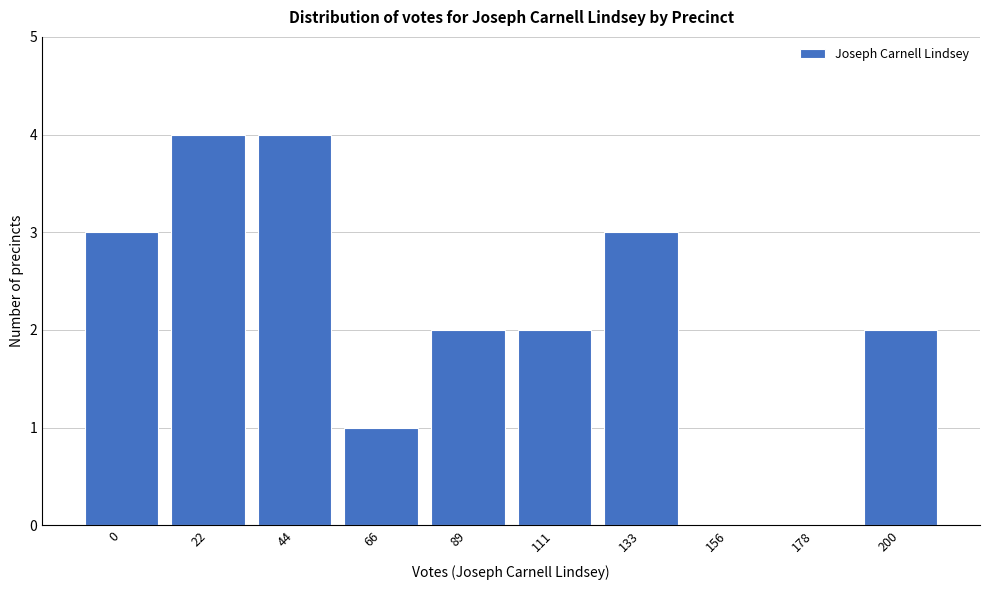

Is it true that the value at 133 is 3?

True